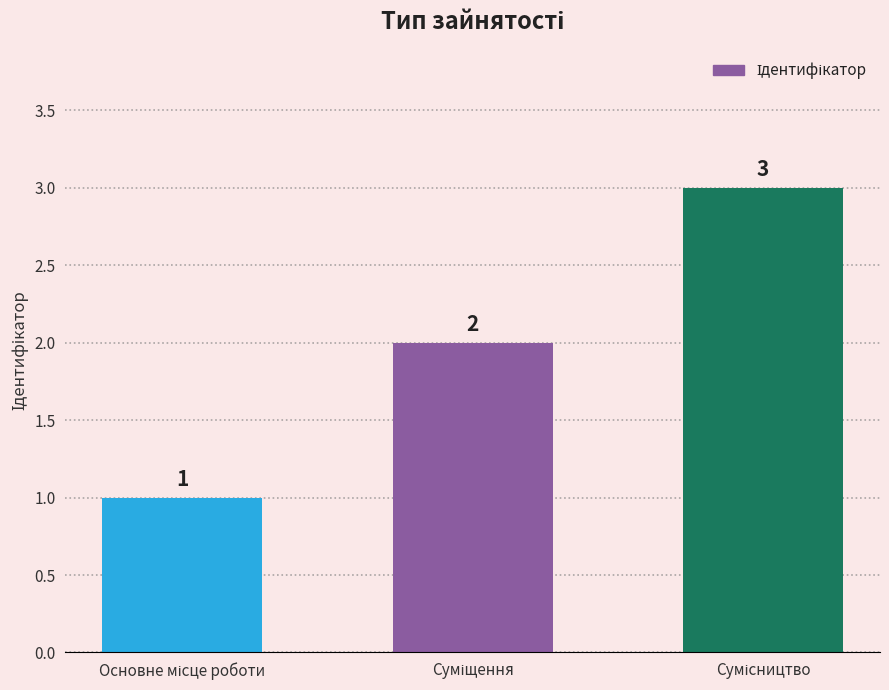

What is the greatest value displayed?

3